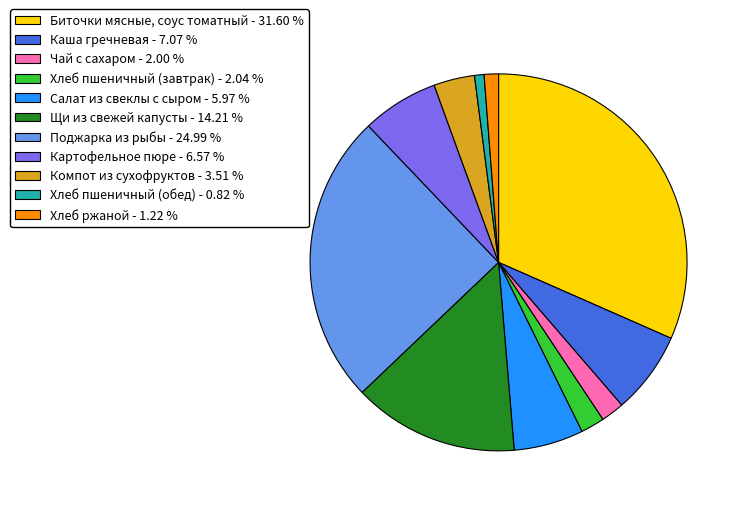

The Салат из свеклы с сыром slice represents 1% of the pie. True or false?

False